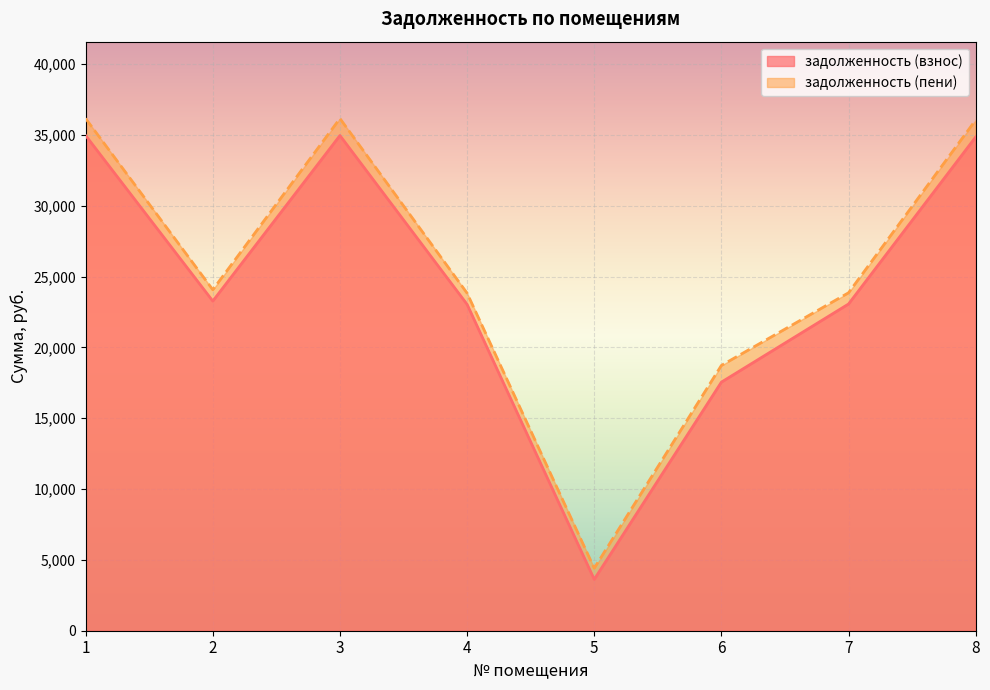

Reading right to left, list all the values displayed in this chart.

задолженность (взнос): 8=34851.2	7=23061.7	6=17545.9	5=3624.4	4=23035.9	3=34954.5	2=23268.6	1=34954.5
задолженность (пени): 8=36048.2	7=23853.8	6=18725.2	5=4413.0	4=23827.1	3=36155.1	2=24067.8	1=36155.1